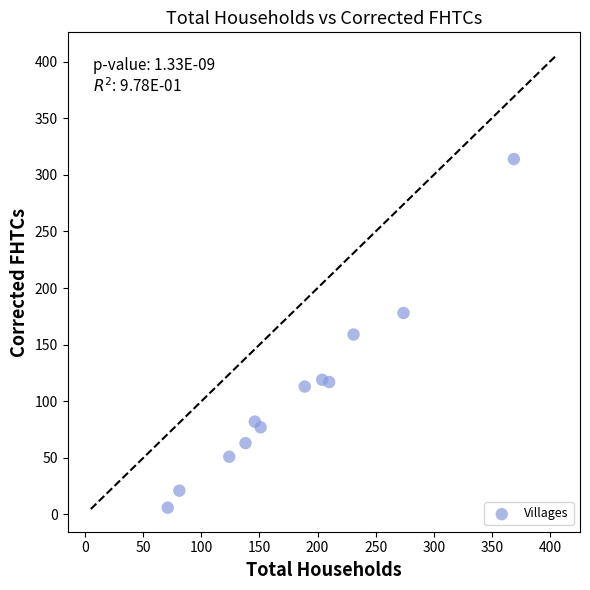

What is the average X value?

182